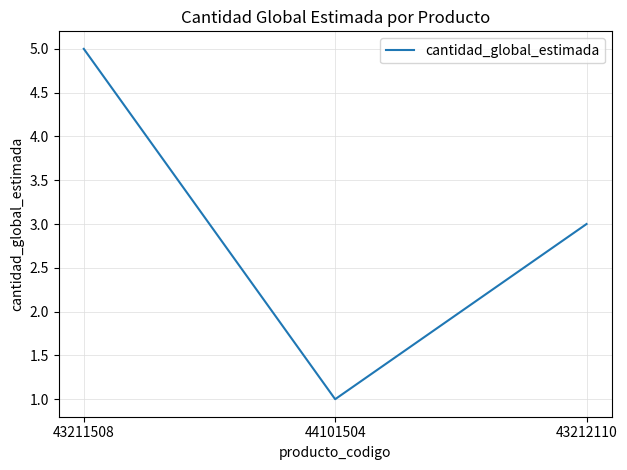

True or false: the data shows 4 at 43212110.

False